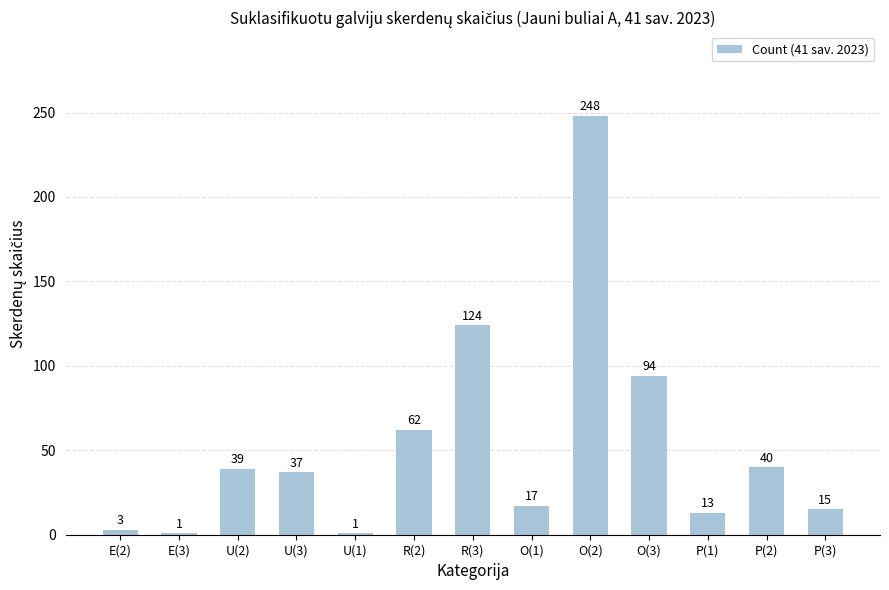

Count the number of data series in this chart.

1